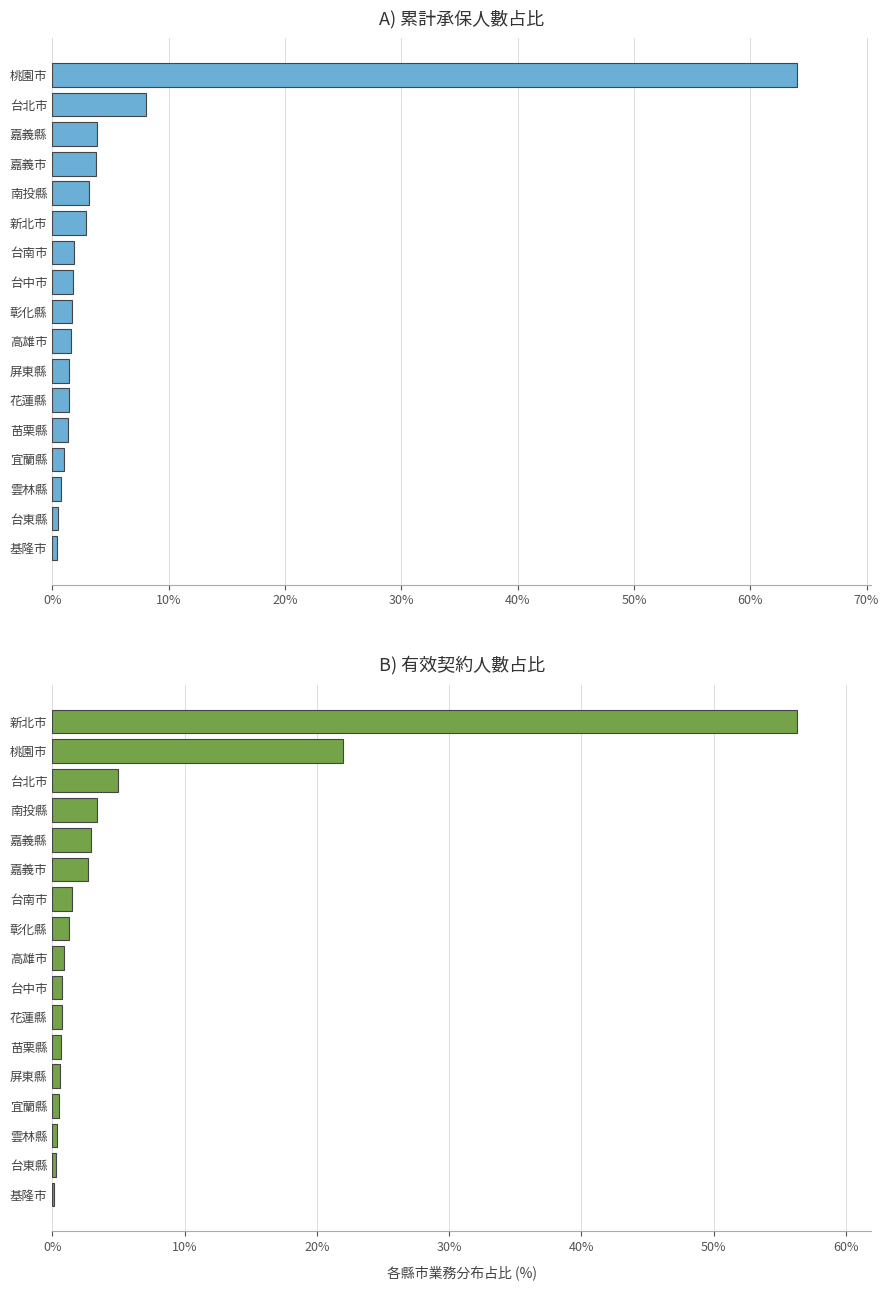

At 12, list the series in order from largest to smallest.

累計承保人數占比, 有效契約人數占比